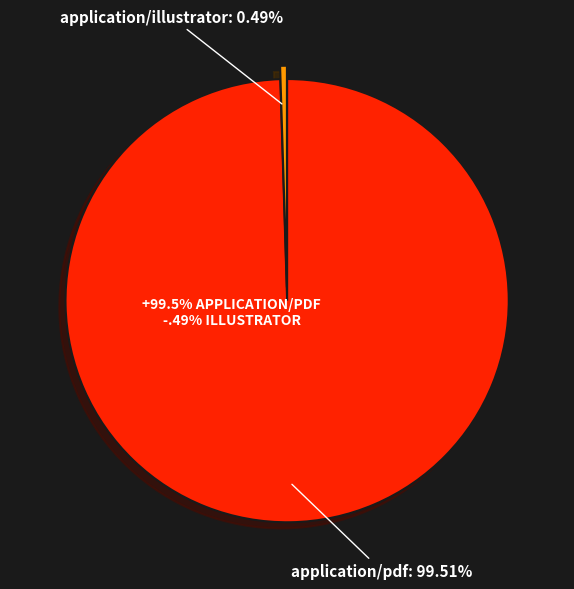

To the nearest percent, what is the difference between the largest and smallest slice percentages?

99%